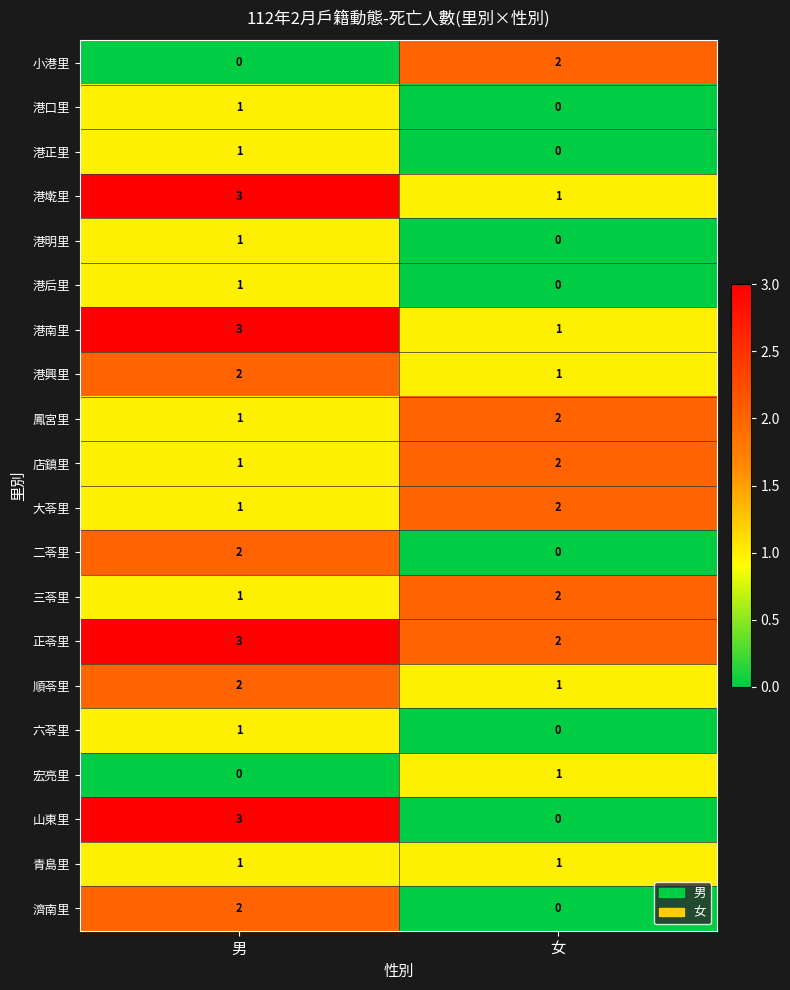

What is the difference between the maximum and minimum values in the 山東里 series?

3